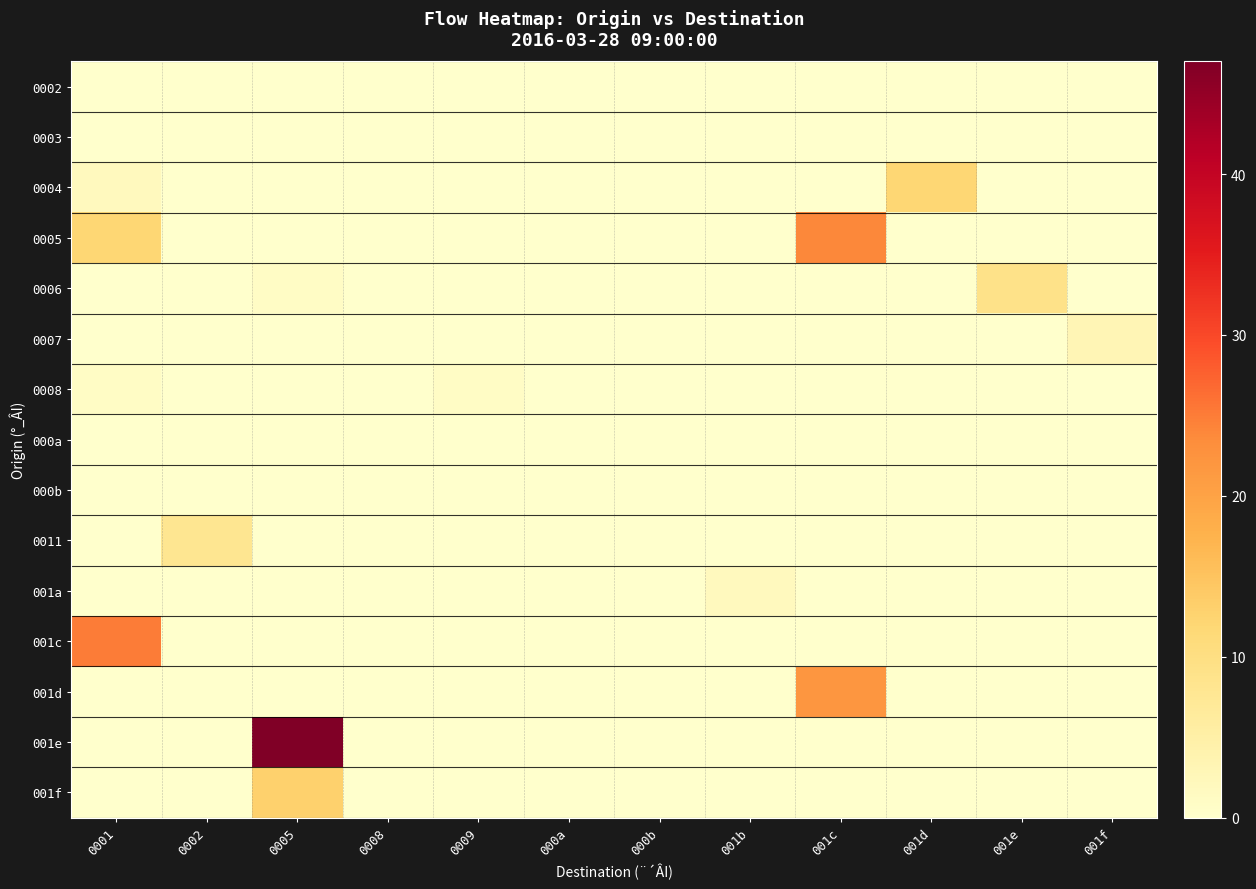

At which category is the sum across all series the highest?

0005